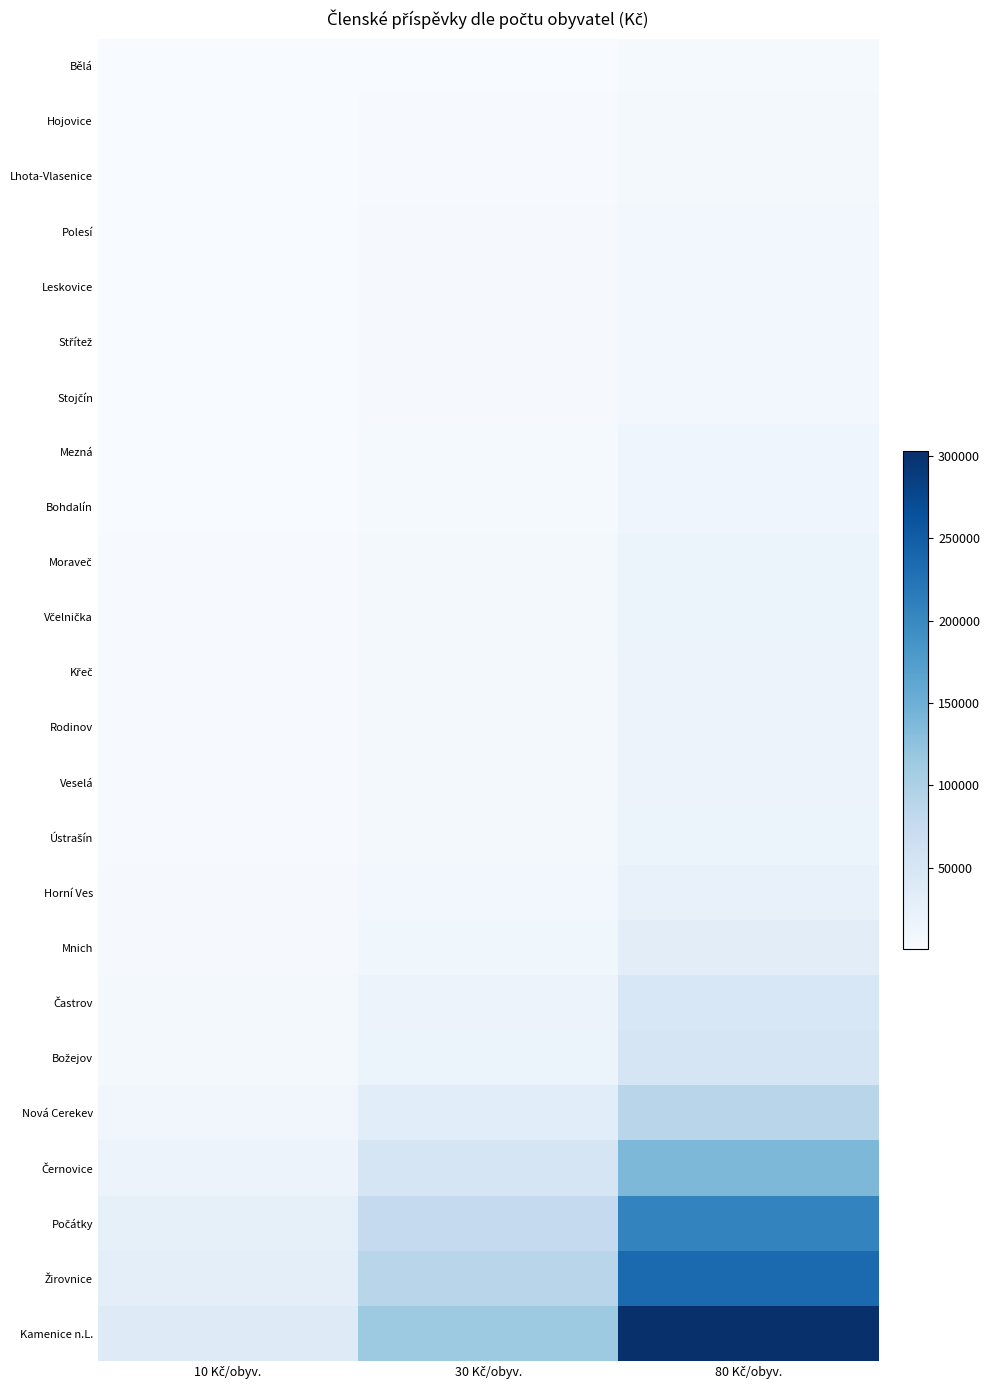

Which series changed the most between 30 Kč/obyv. and 80 Kč/obyv.?

Kamenice n.L.